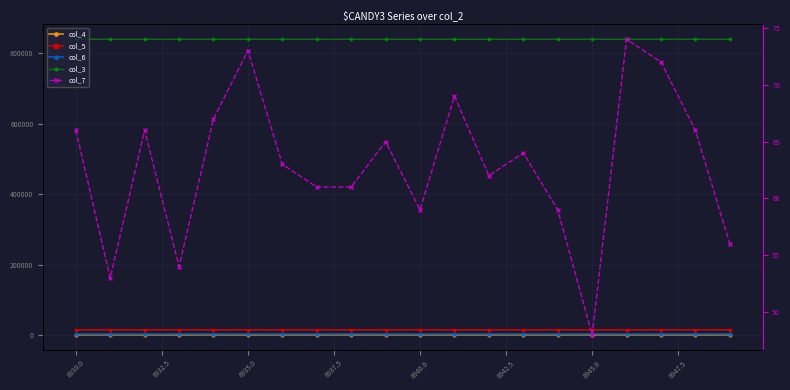

In col_7, how many points are higher than both neighbors (excluding endpoints)?

6